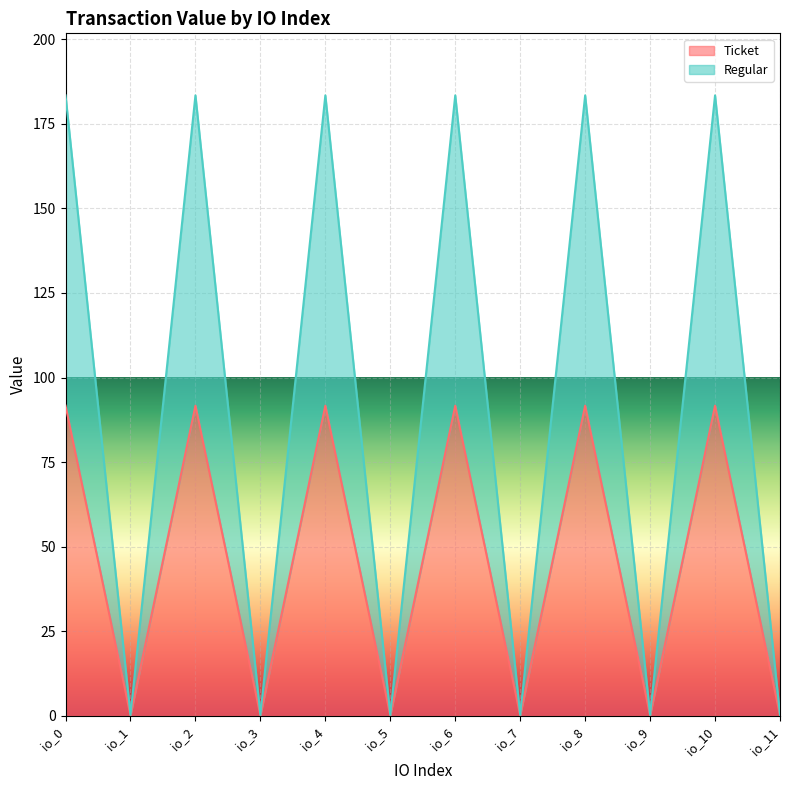

Which has a higher value, io_3 or io_6?

io_6